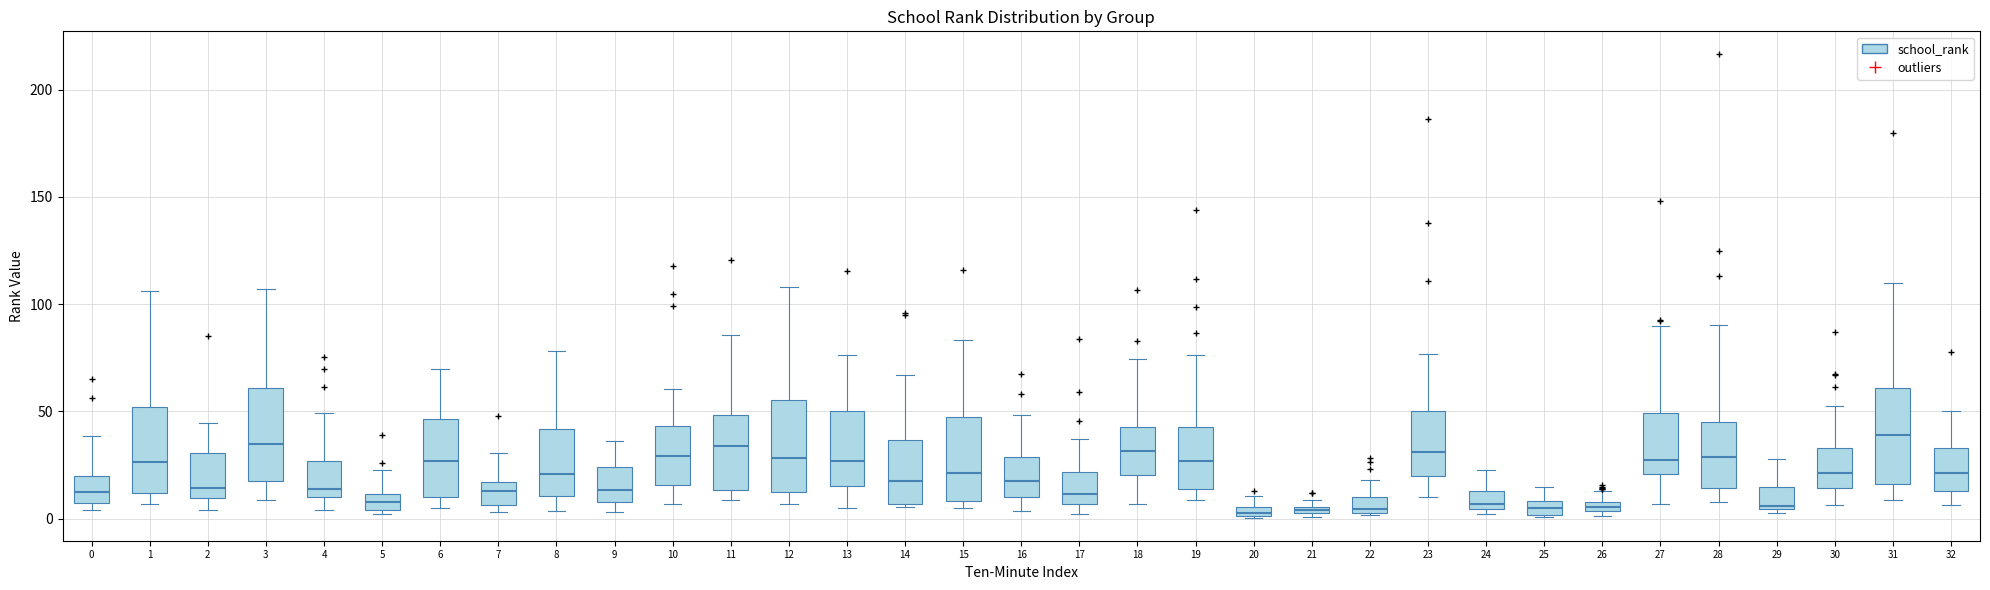

Where is the lower edge of the box at x = 11 on the y-axis? The values are not printed on the chart, so give them approximately, as read against the axis.

15